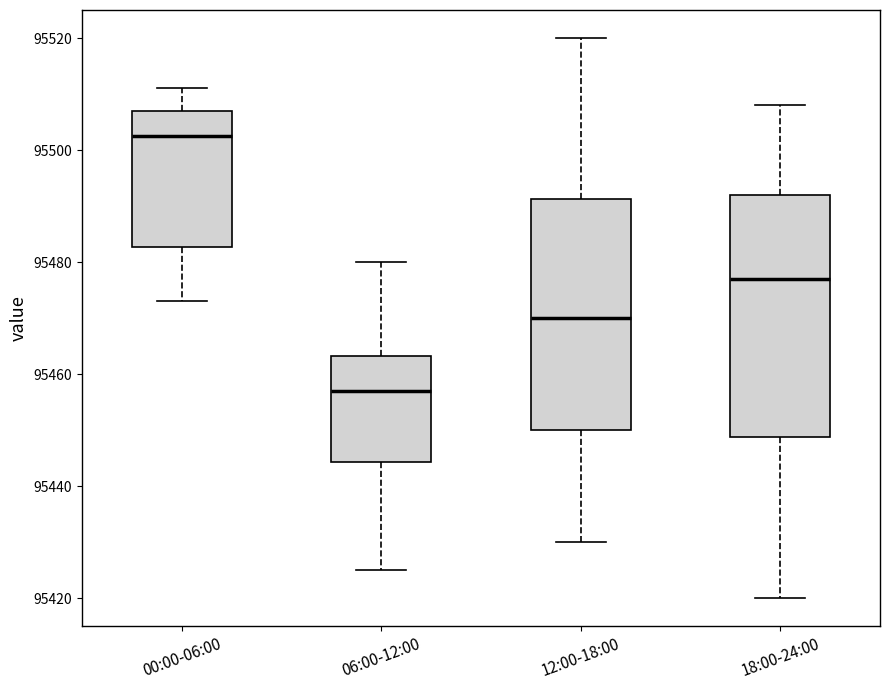

Reading left to right, read every box against the y-axis: the position of its median line, the range the box covers, and the ends of its whiskers. The values are not printed on the chart, so give them approximately, as read against the axis.

00:00-06:00: median 95502, box 95482 to 95508, whiskers 95474 to 95512
06:00-12:00: median 95458, box 95444 to 95464, whiskers 95426 to 95480
12:00-18:00: median 95470, box 95450 to 95492, whiskers 95430 to 95520
18:00-24:00: median 95478, box 95448 to 95492, whiskers 95420 to 95508